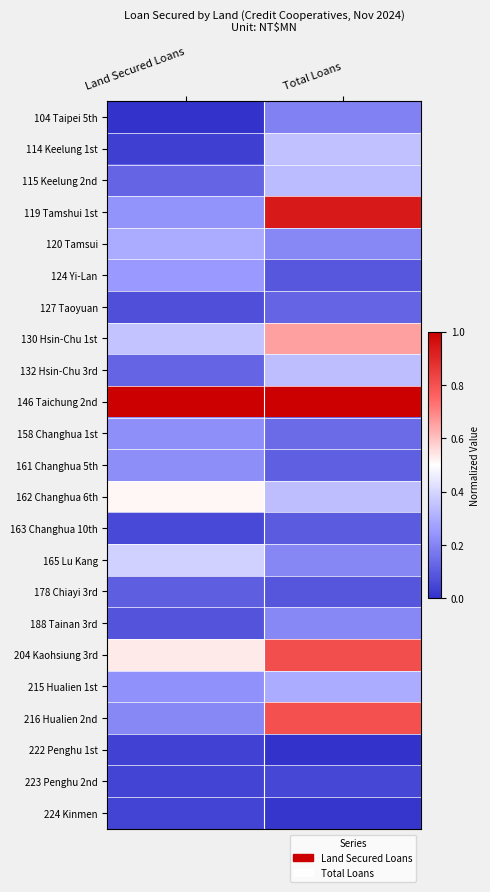

Which label corresponds to the largest value in the chart?

Land Secured Loans